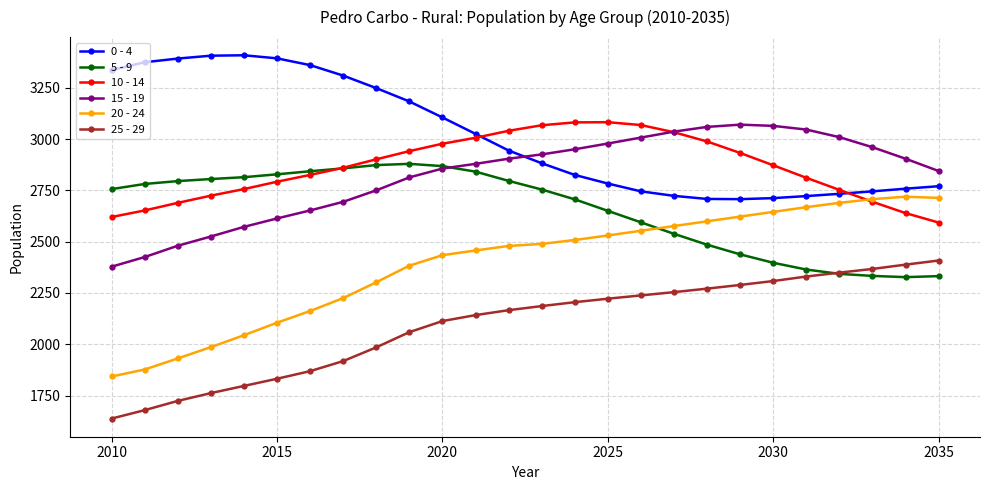

What is the lowest value of the 10 - 14 series?

2593